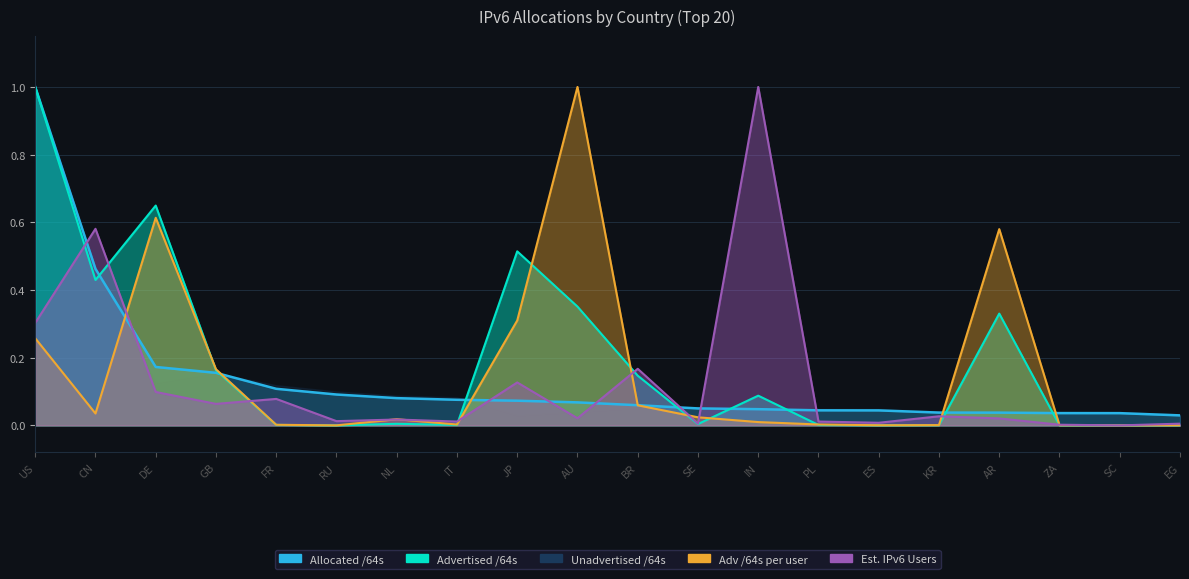

How many data points in Adv /64s per user are above 0?

19